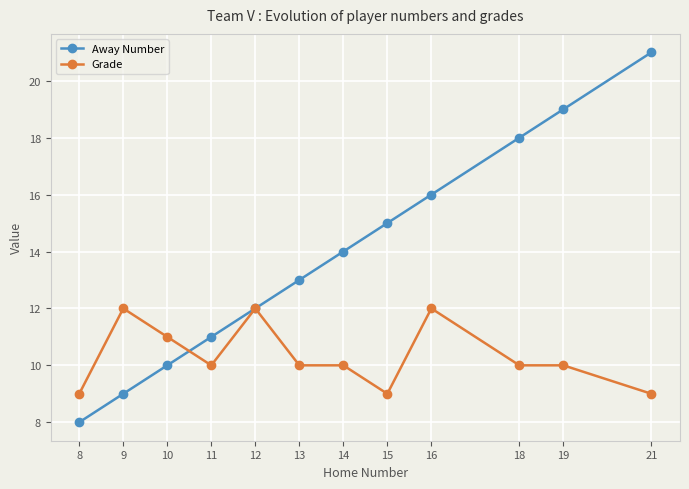

The value of Away Number at 10 is 10. True or false?

True